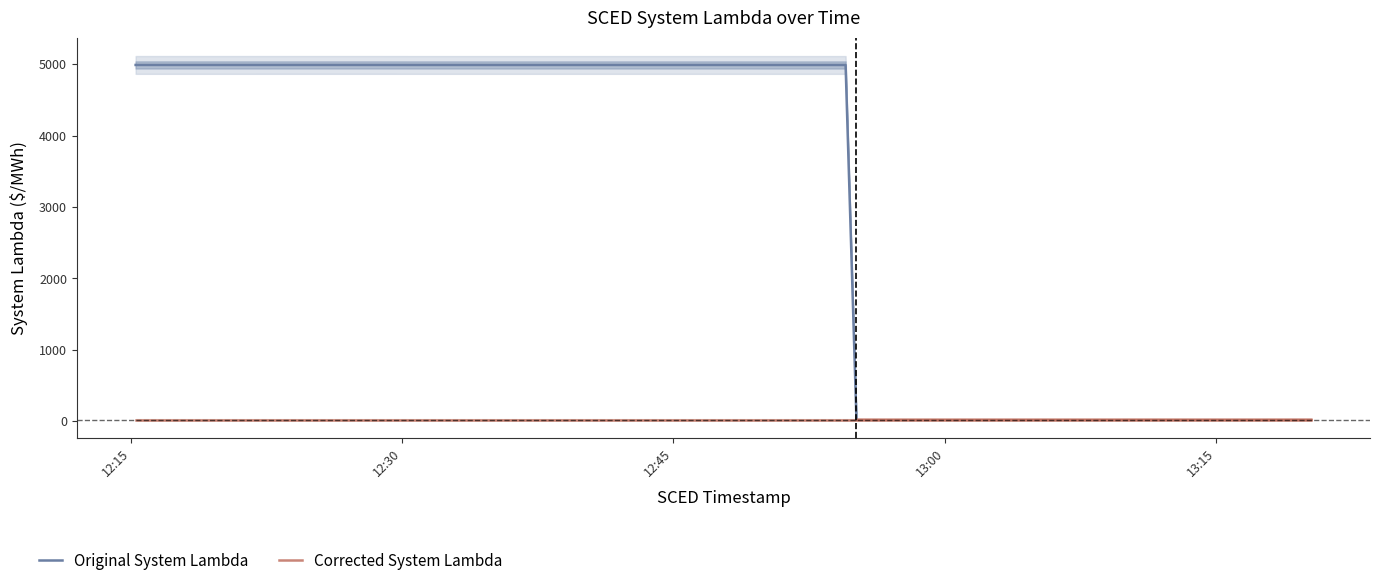

Rank the series at 2023-10-22 12:47:16 from lowest to highest value.

Corrected System Lambda, Original System Lambda